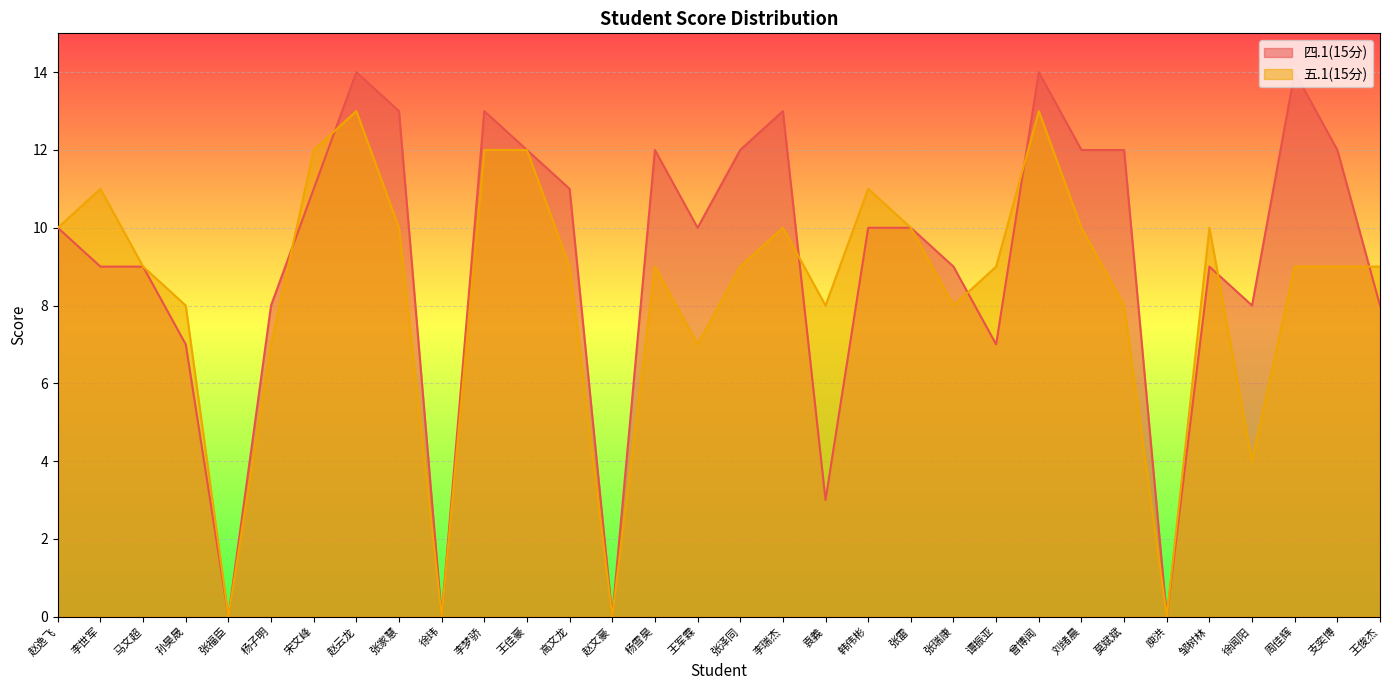

What is the average value of the 四.1(15分) series?

9